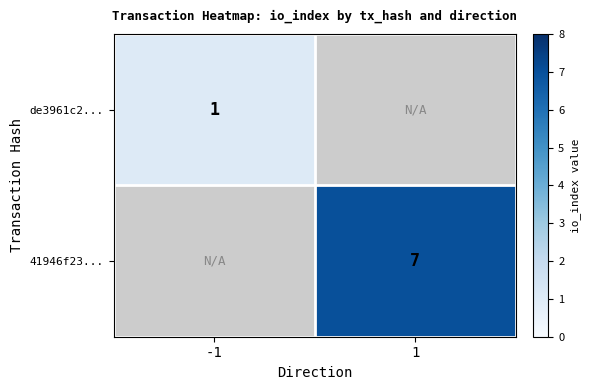

The 41946f23... series shows 11.5 at 1. True or false?

False